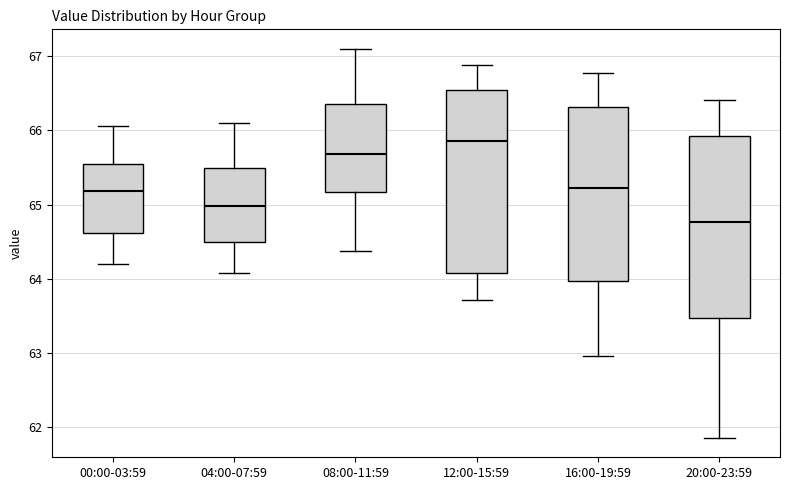

Which box has the highest median line?

12:00-15:59